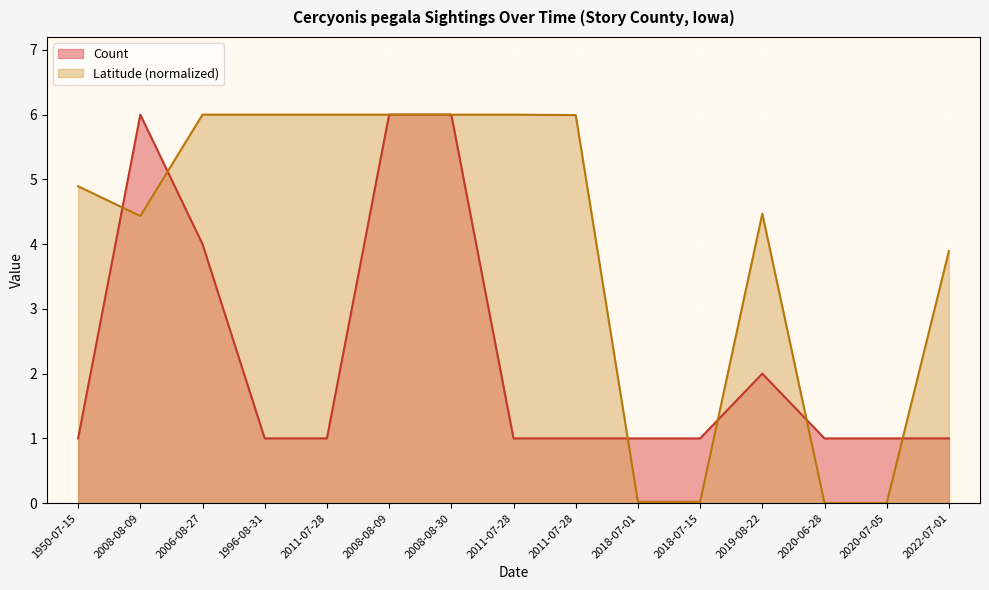

How many interior local peaks does the Count series have?

2